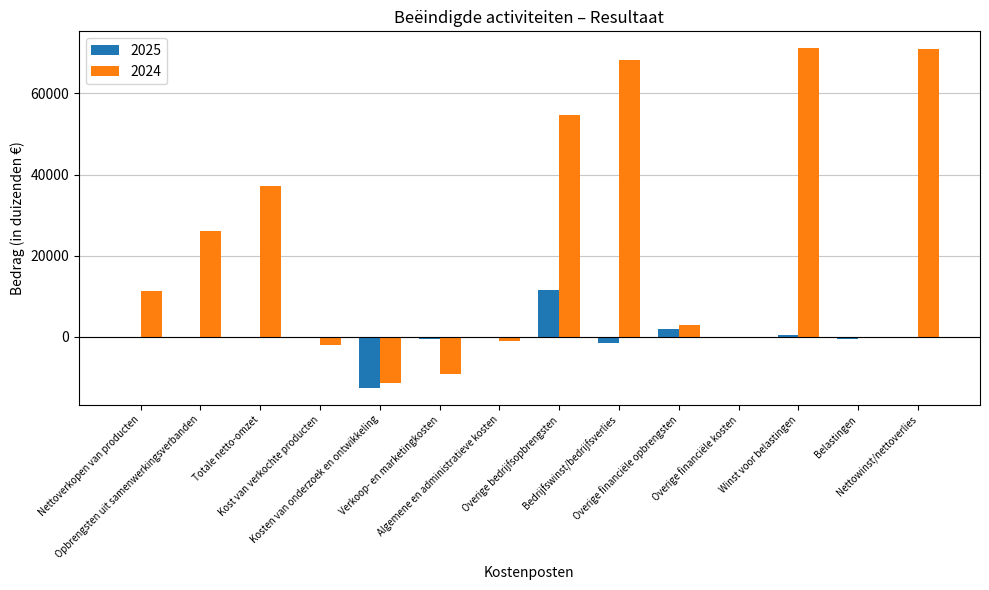

Reading left to right, transcribe all the data shown in this chart.

2025: Nettoverkopen van producten=0	Opbrengsten uit samenwerkingsverbanden=0	Totale netto-omzet=0	Kost van verkochte producten=0	Kosten van onderzoek en ontwikkeling=-12516	Verkoop- en marketingkosten=-588	Algemene en administratieve kosten=-32	Overige bedrijfsopbrengsten=11599	Bedrijfswinst/bedrijfsverlies=-1537	Overige financiële opbrengsten=1921	Overige financiële kosten=0	Winst voor belastingen=384	Belastingen=-532	Nettowinst/nettoverlies=-148
2024: Nettoverkopen van producten=11264	Opbrengsten uit samenwerkingsverbanden=26041	Totale netto-omzet=37305	Kost van verkochte producten=-2012	Kosten van onderzoek en ontwikkeling=-11279	Verkoop- en marketingkosten=-9271	Algemene en administratieve kosten=-1049	Overige bedrijfsopbrengsten=54601	Bedrijfswinst/bedrijfsverlies=68295	Overige financiële opbrengsten=2856	Overige financiële kosten=-12	Winst voor belastingen=71139	Belastingen=-98	Nettowinst/nettoverlies=71041